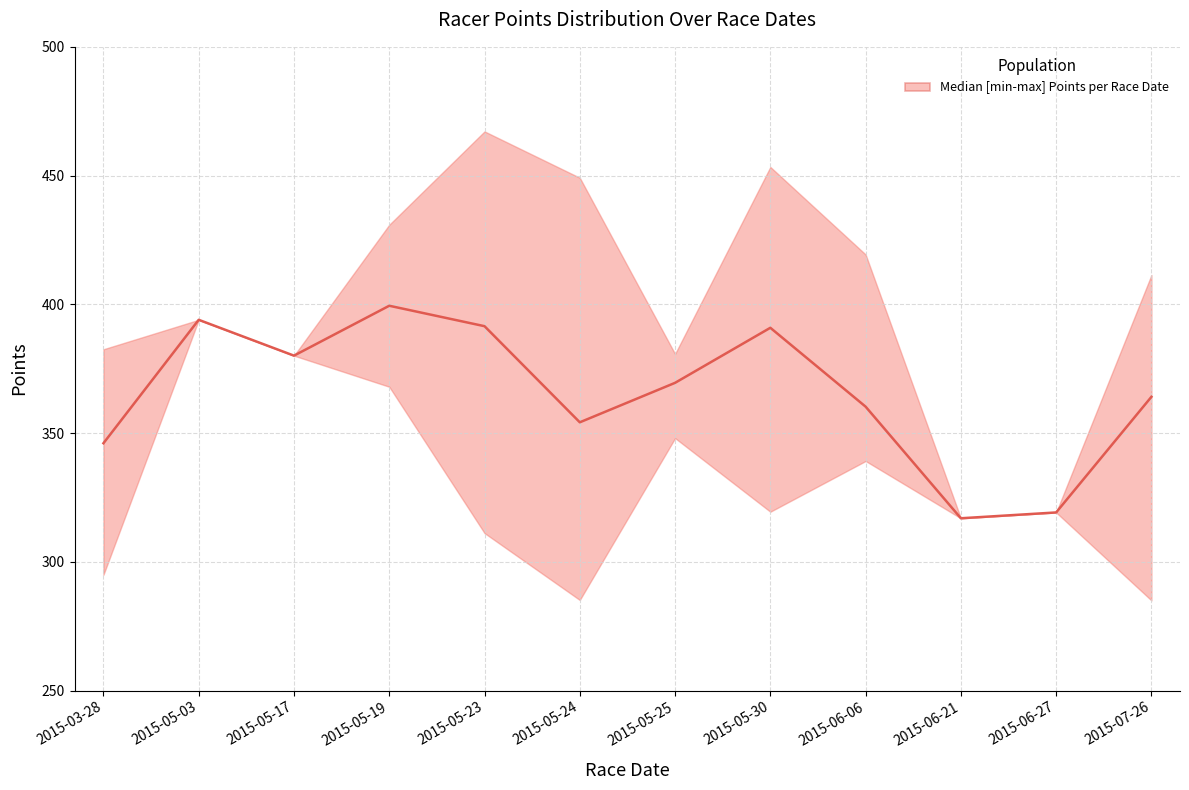

What is the smallest value displayed?

316.9